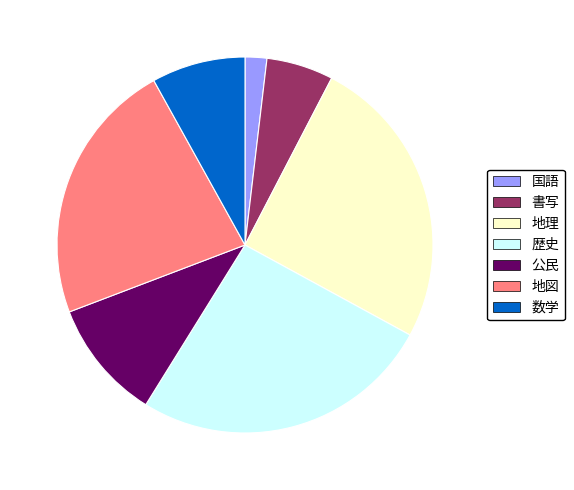

The 書写 slice represents 6% of the pie. True or false?

True